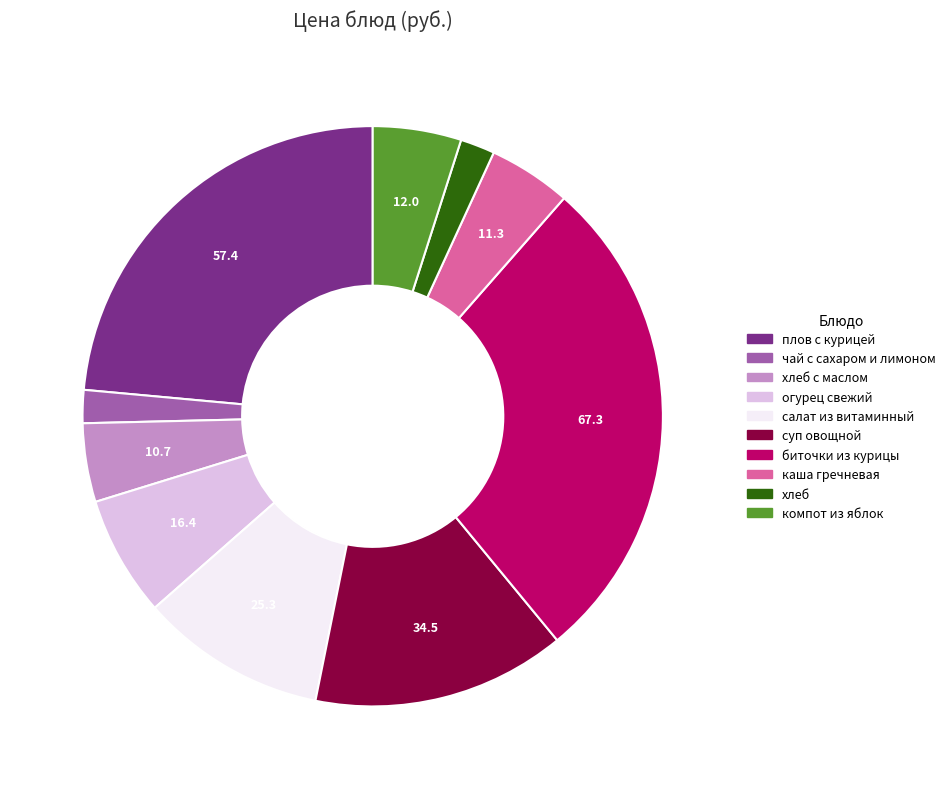

Is there a majority slice in this chart?

No